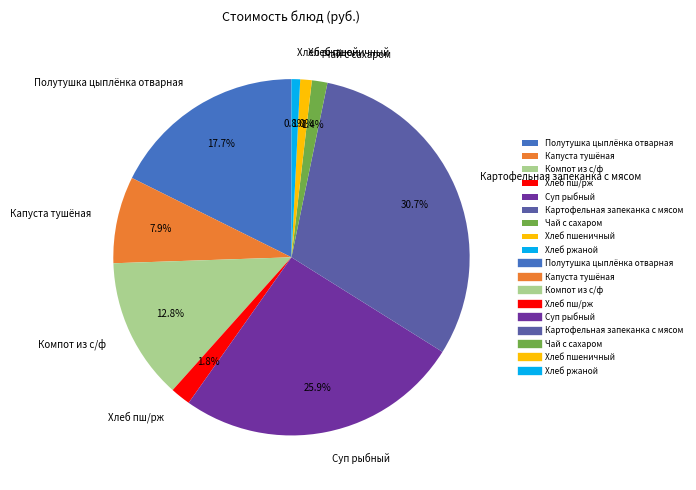

To the nearest percent, what is the difference between the Хлеб пшеничный and Компот из с/ф slice percentages?

12%